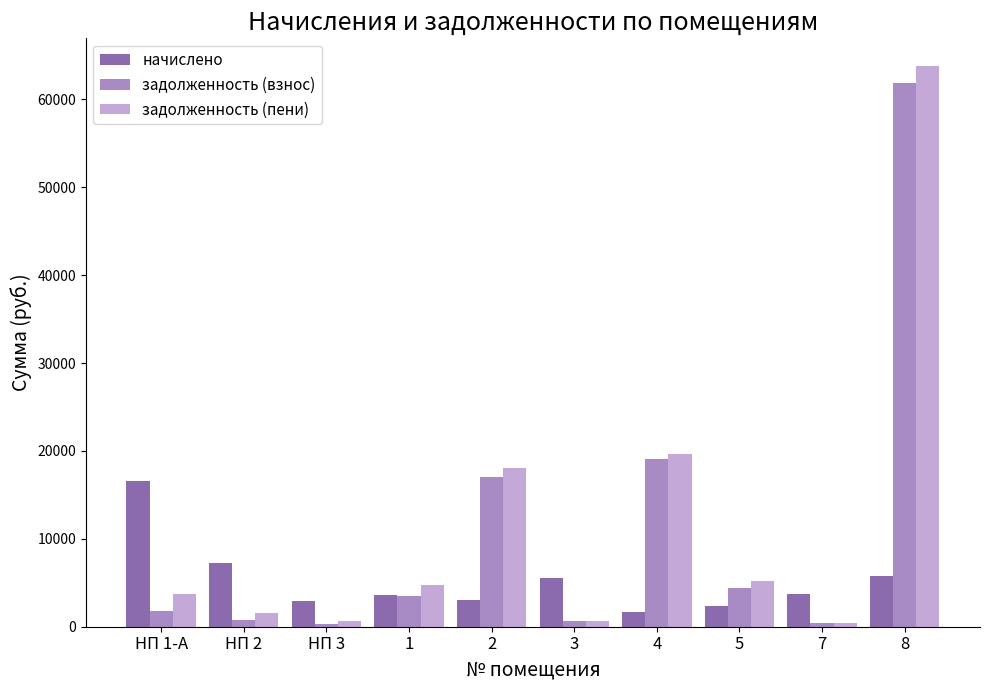

How many data points does each series have?

10